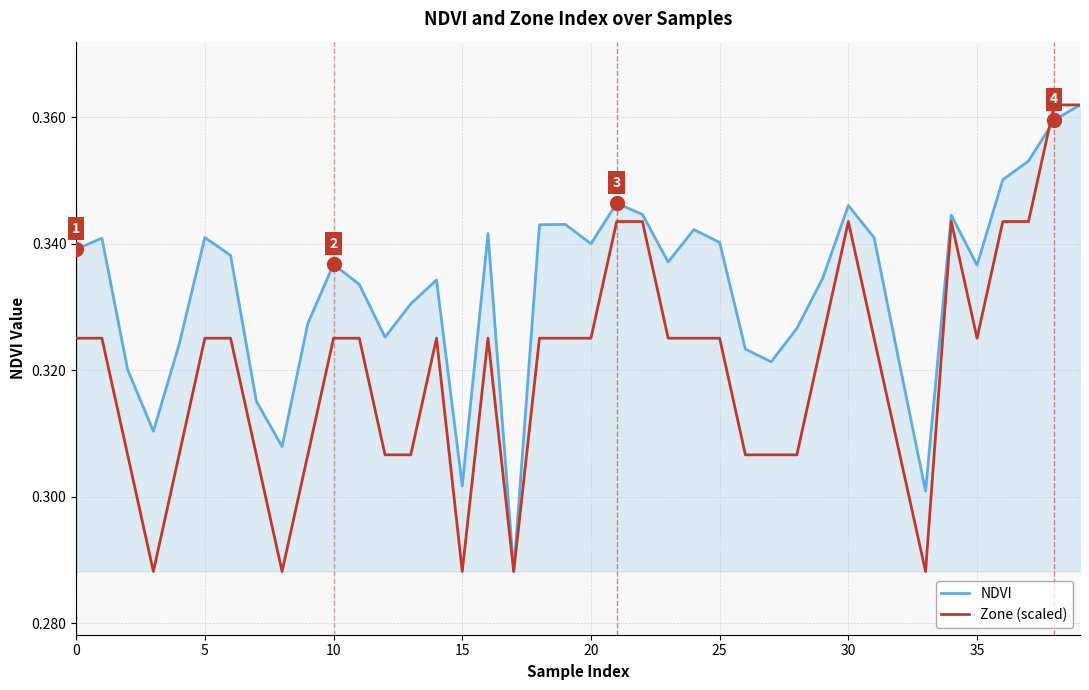

Which series has the largest total across all categories?

NDVI